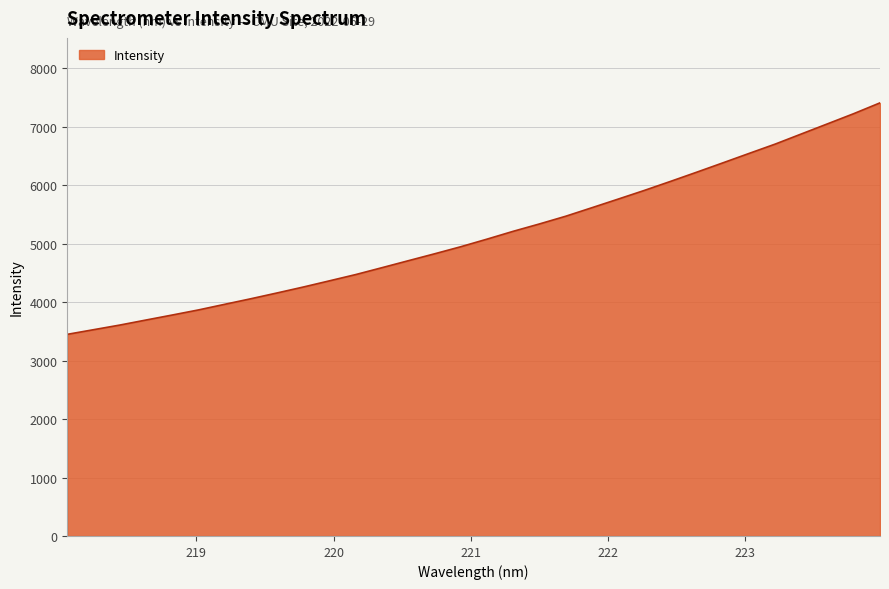

Count the number of categories in the chart.

32